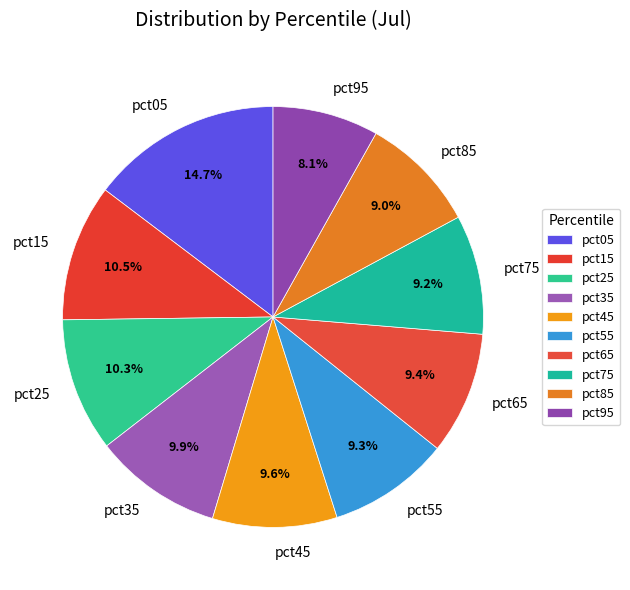

The pct85 slice represents 23% of the pie. True or false?

False